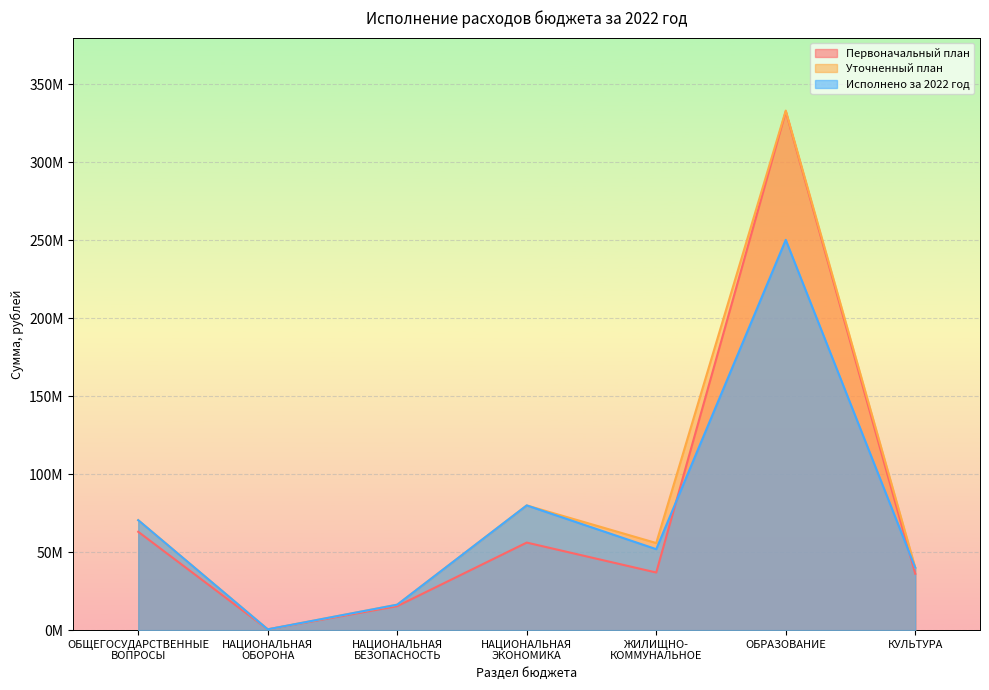

How many interior local peaks does the Первоначальный план series have?

2